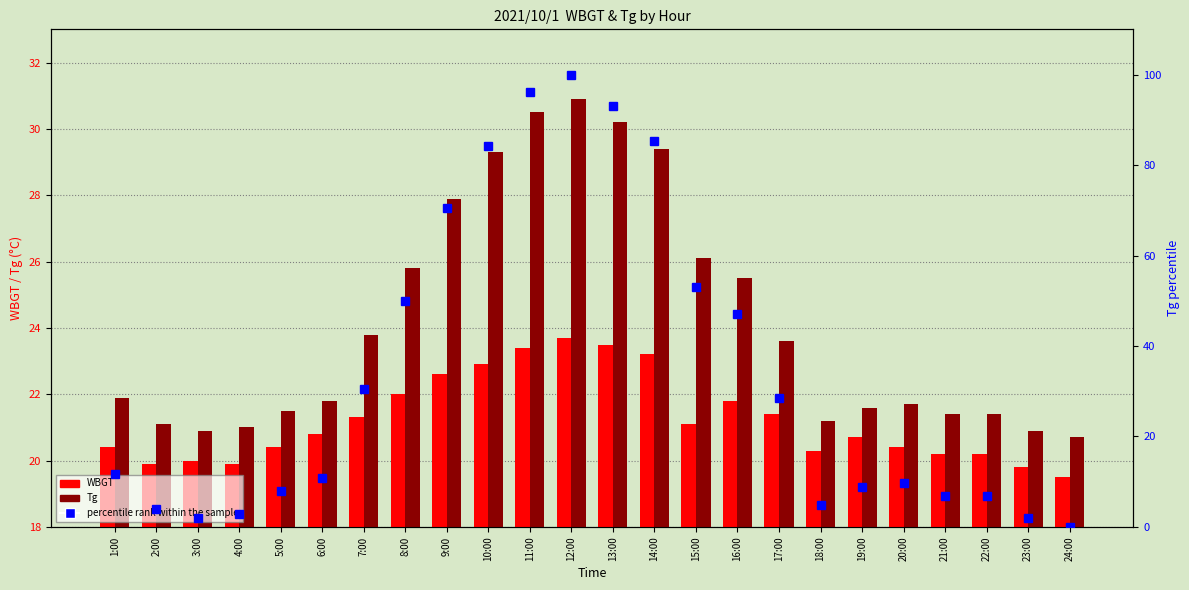

What is the spread (max minus min) of values at 8:00?

28.0